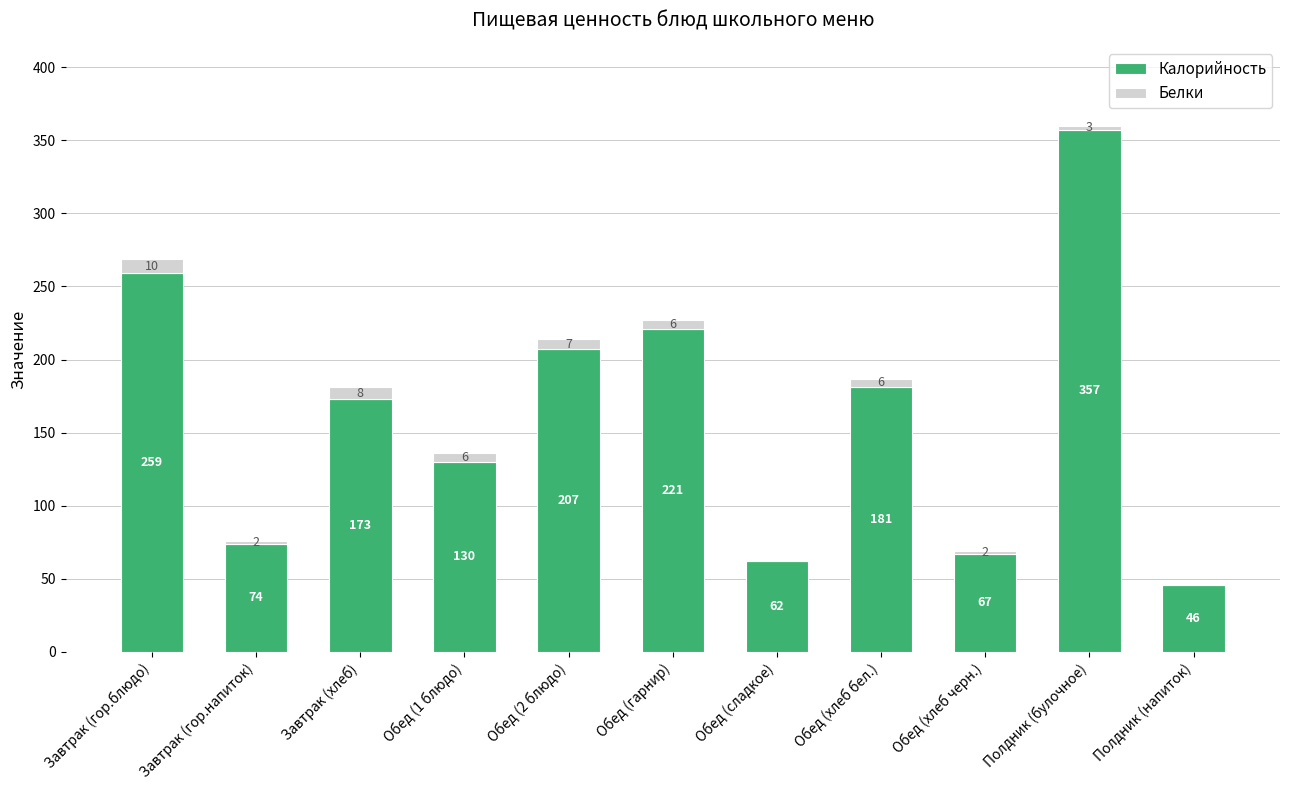

Reading right to left, transcribe the values for Калорийность.

Полдник (напиток)=46	Полдник (булочное)=357	Обед (хлеб черн.)=67	Обед (хлеб бел.)=181	Обед (сладкое)=62	Обед (гарнир)=221	Обед (2 блюдо)=207	Обед (1 блюдо)=130	Завтрак (хлеб)=173	Завтрак (гор.напиток)=74	Завтрак (гор.блюдо)=259